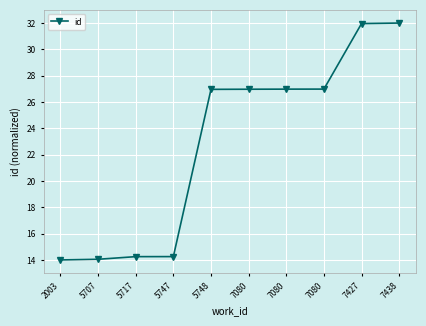

What is the difference between the maximum and second lowest values?

17.9